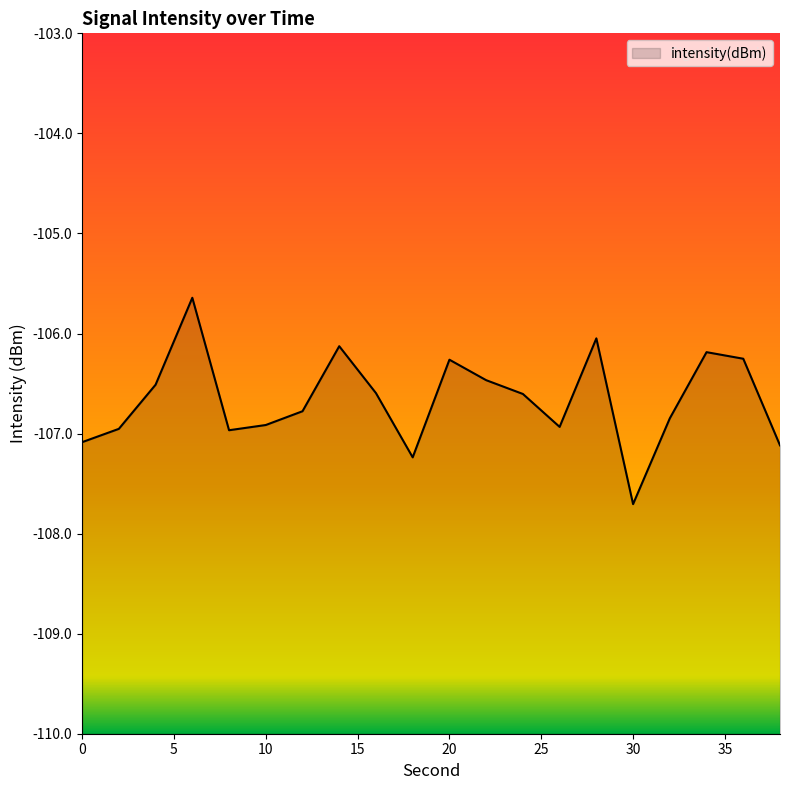

What is the difference between the second highest and minimum values?

1.7